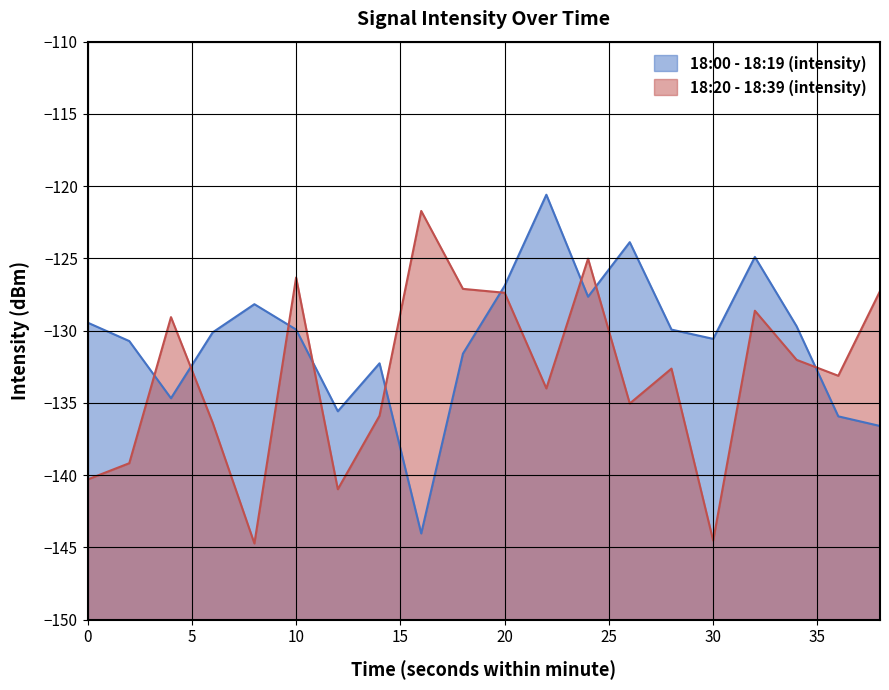

What is the difference between the highest and lowest values at 10?

3.6